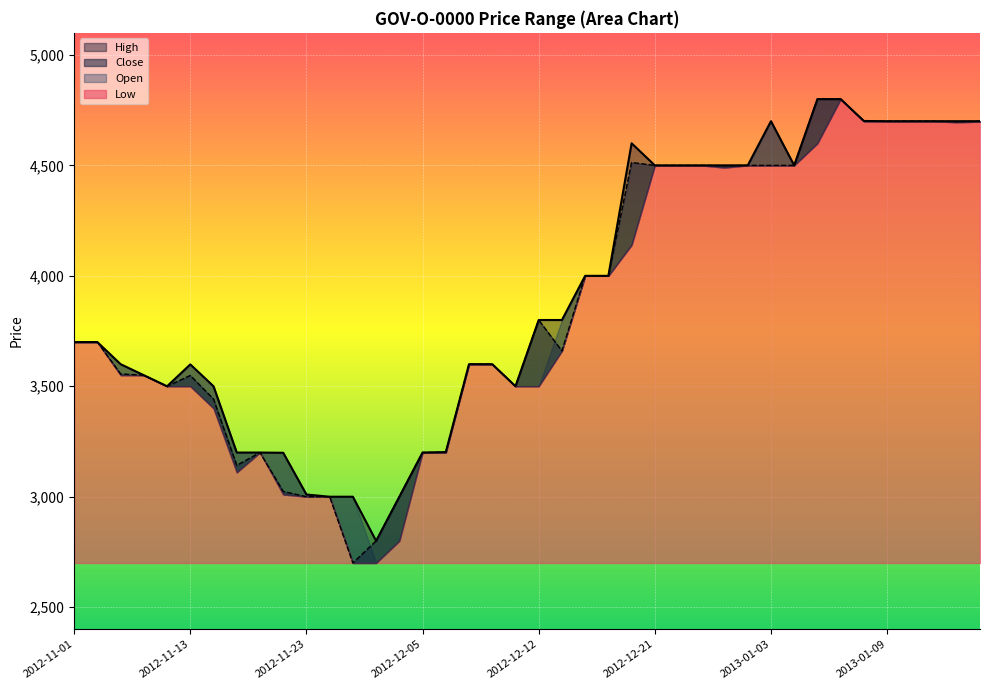

What is the smallest value displayed?

2700